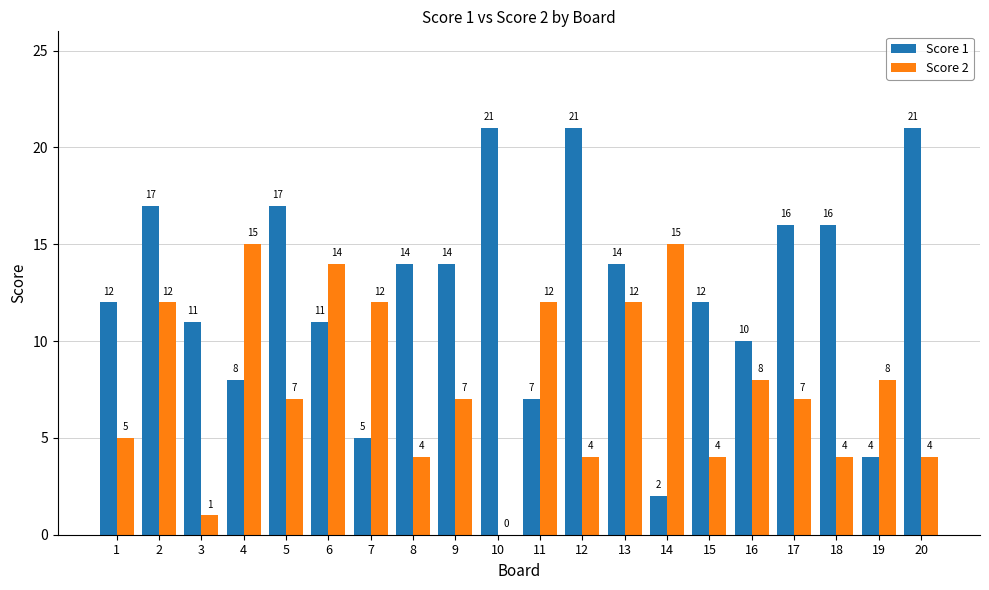

Read the Score 1 value at 6.

11